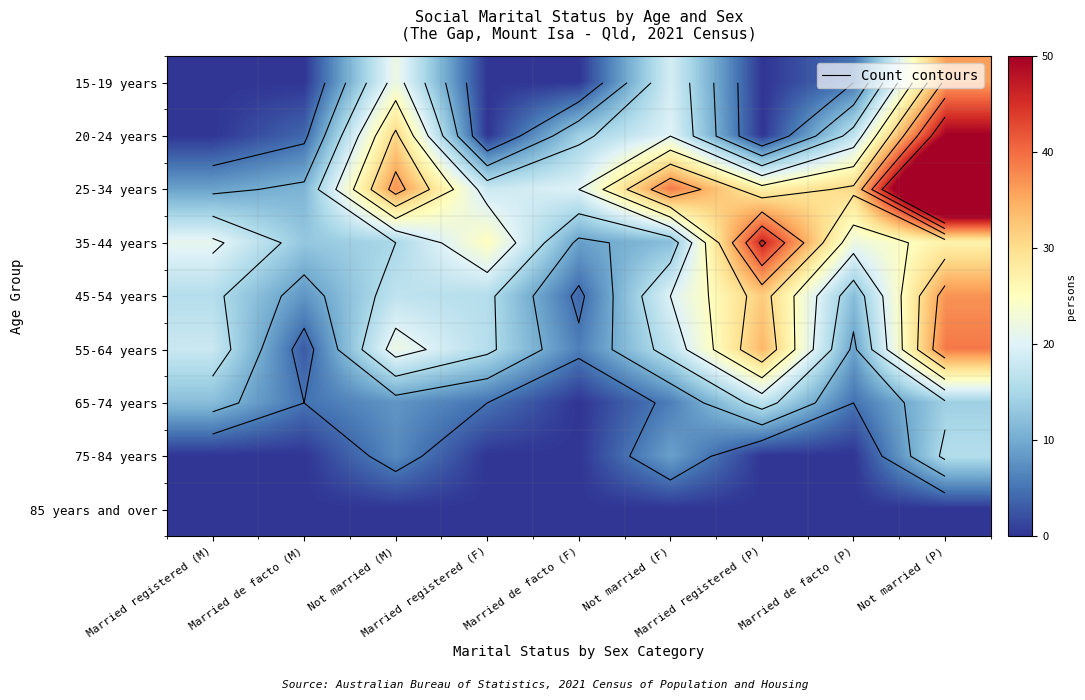

What is the total value across all series at Married registered (P)?

156